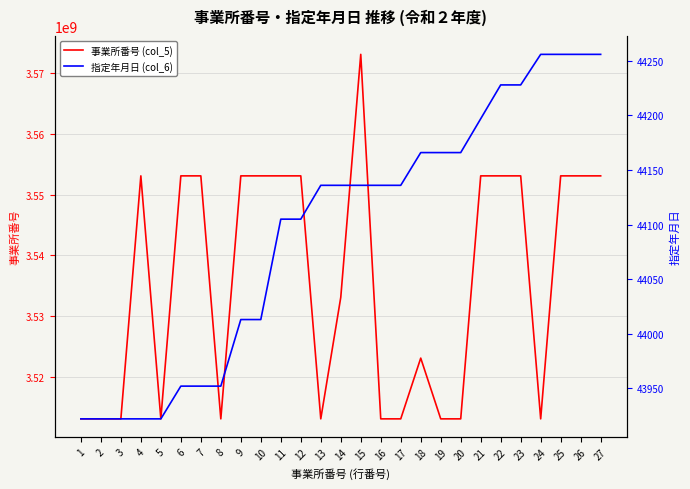

Is the value of 事業所番号 (col_5) at 17 greater than the value of 指定年月日 (col_6) at 12?

Yes